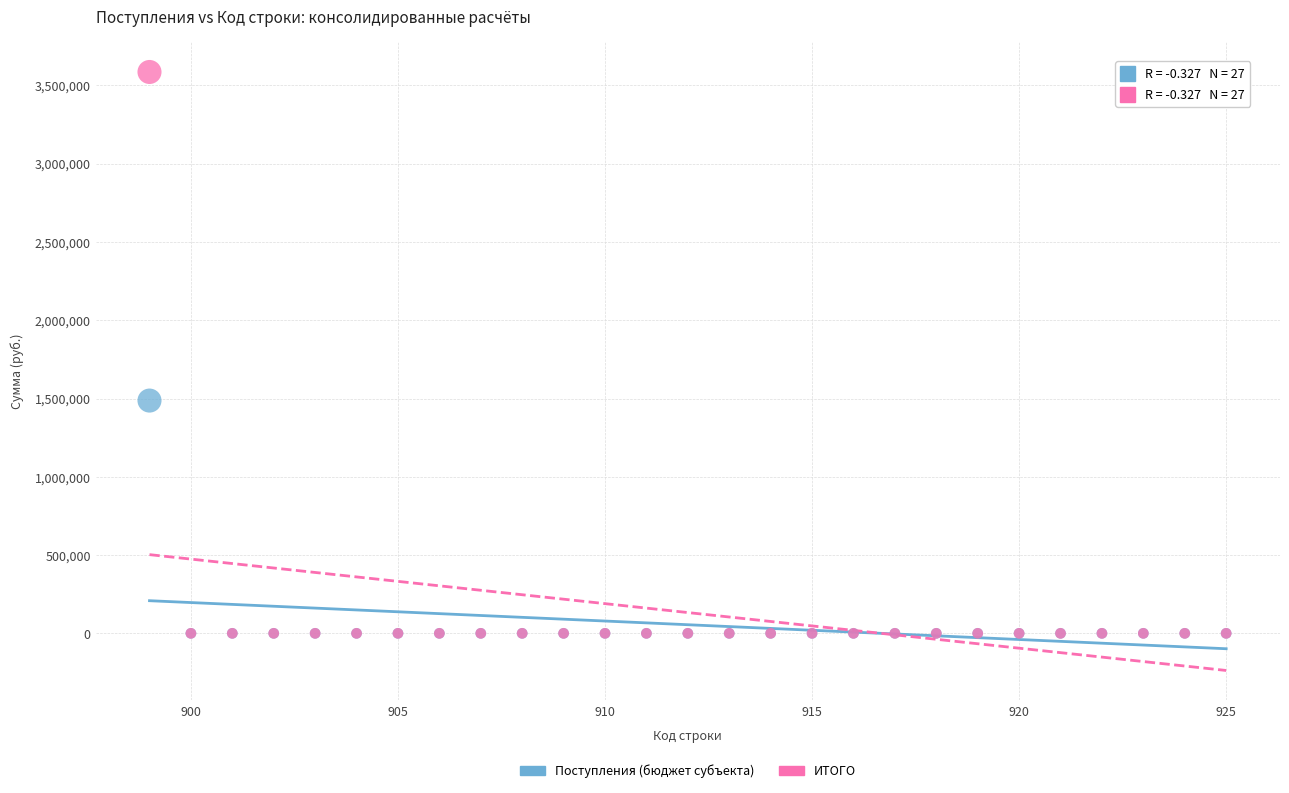

What are all the series names shown in the legend?

Поступления (бюджет субъекта), ИТОГО